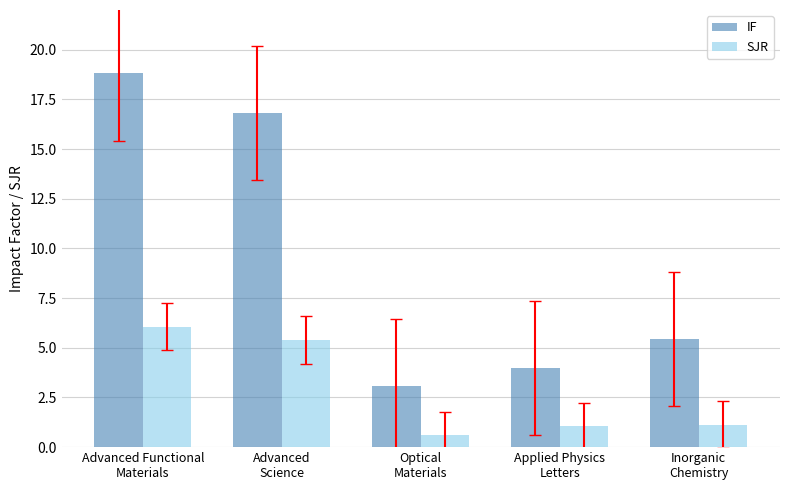

What is the difference between the maximum and minimum values in the SJR series?

5.5